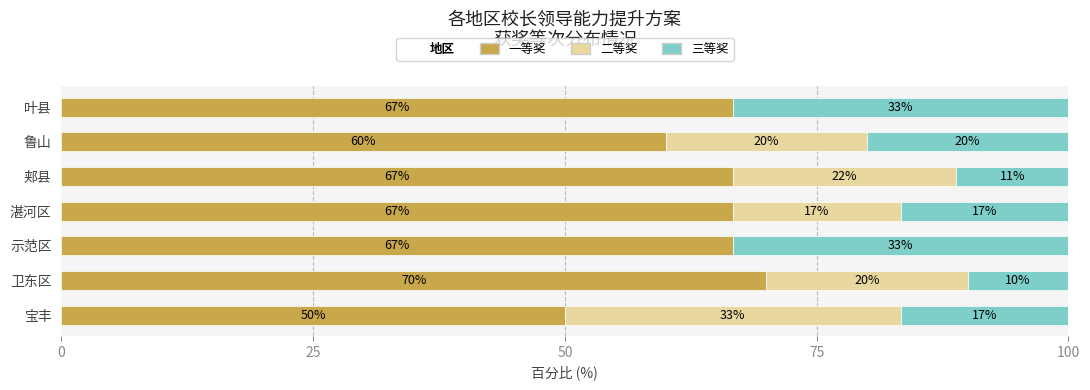

The value of 一等奖 at 卫东区 is 70.0. True or false?

True